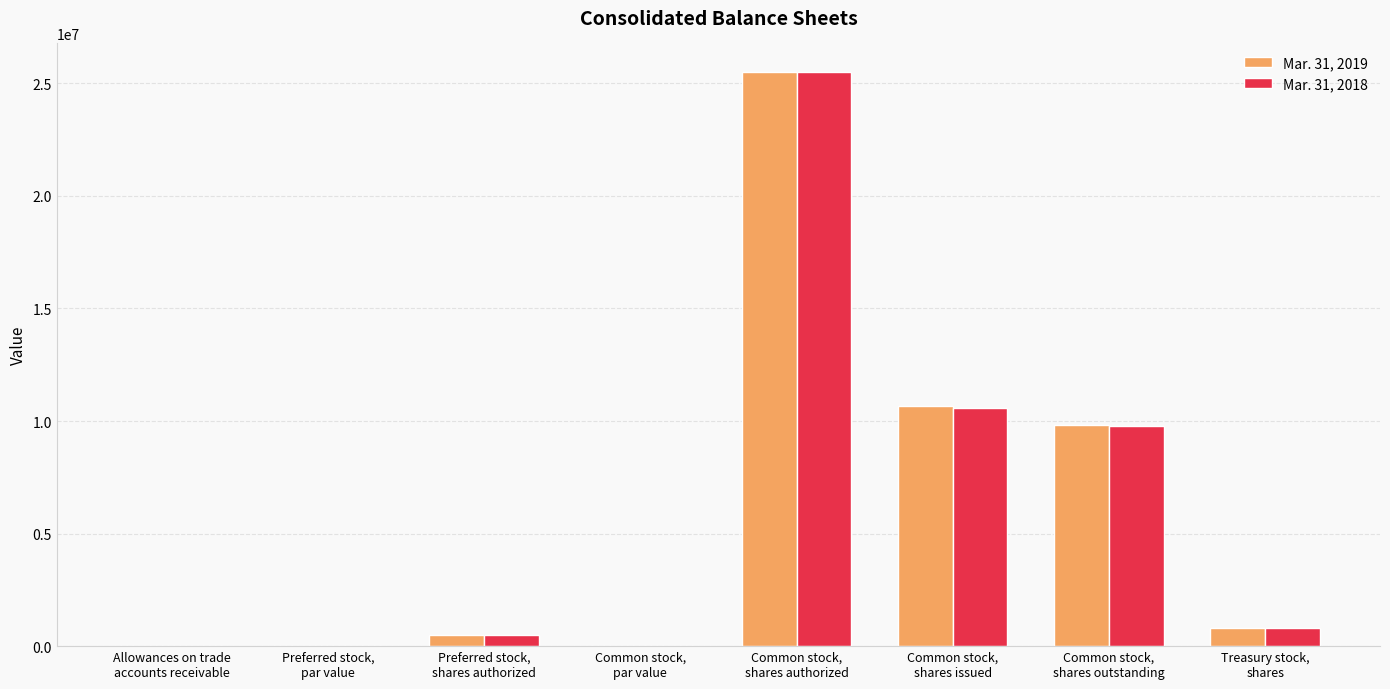

What is the sum of the Mar. 31, 2018 values at Common stock,
shares authorized and Common stock,
par value?

25500000.1